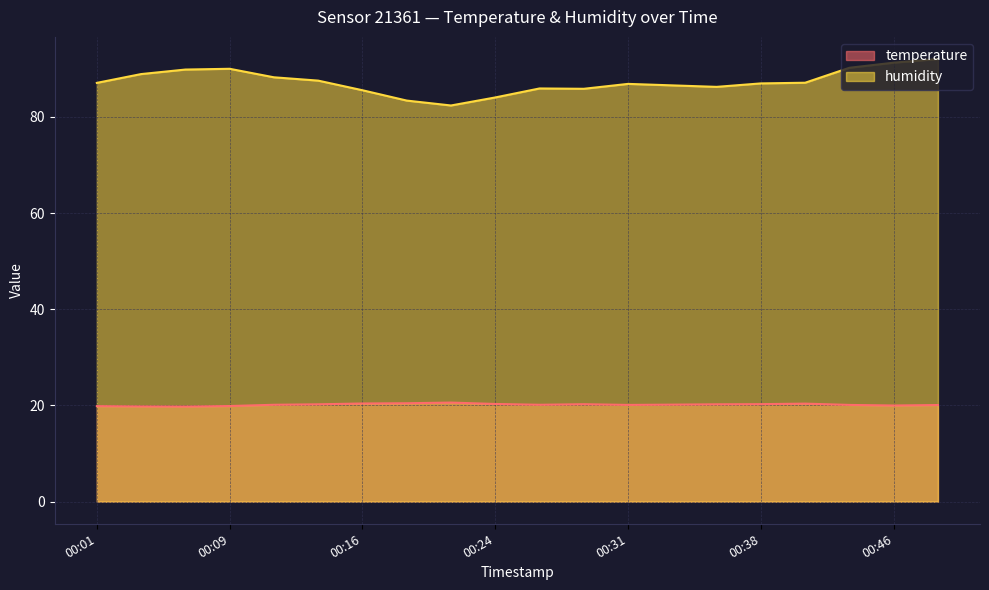

List the labels in order of humidity value, largest first.

00:48, 00:46, 00:43, 00:09, 00:06, 00:04, 00:11, 00:14, 00:41, 00:01, 00:38, 00:31, 00:33, 00:36, 00:26, 00:28, 00:16, 00:24, 00:19, 00:21